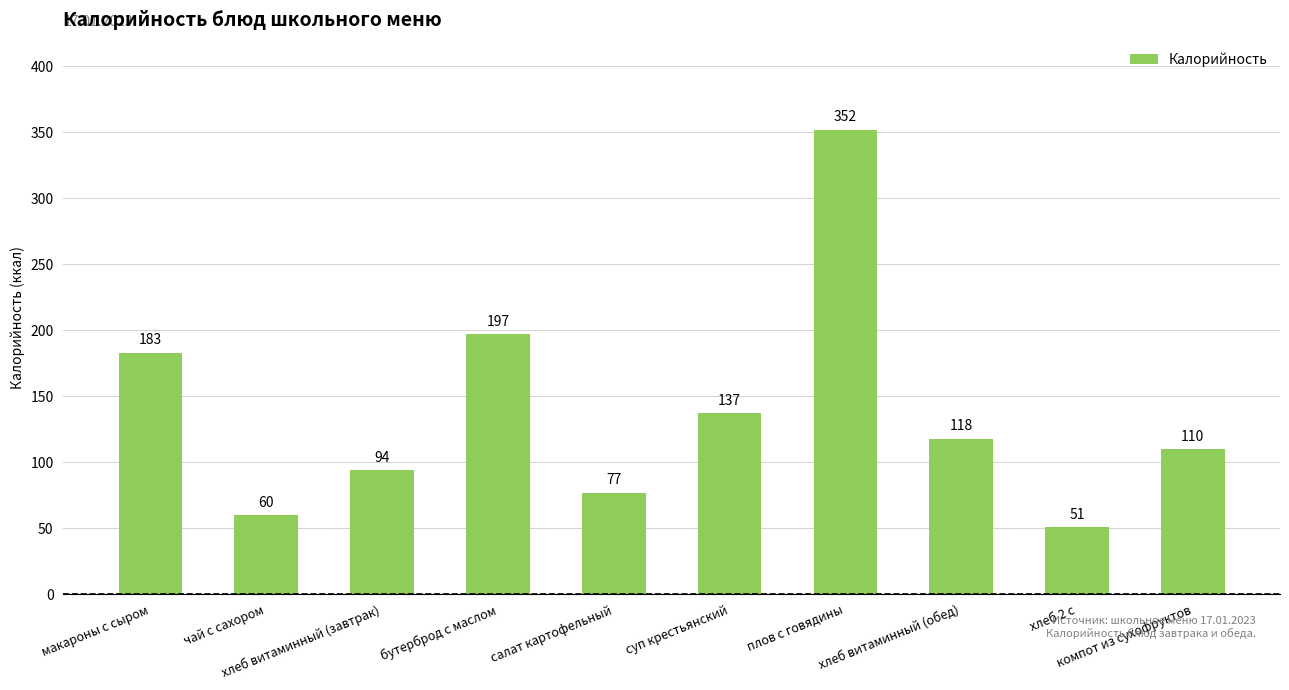

Rank the categories by value from lowest to highest.

хлеб 2 с, чай с сахором, салат картофельный, хлеб витаминный (завтрак), компот из сухофруктов, хлеб витаминный (обед), суп крестьянский, макароны с сыром, бутерброд с маслом, плов с говядины